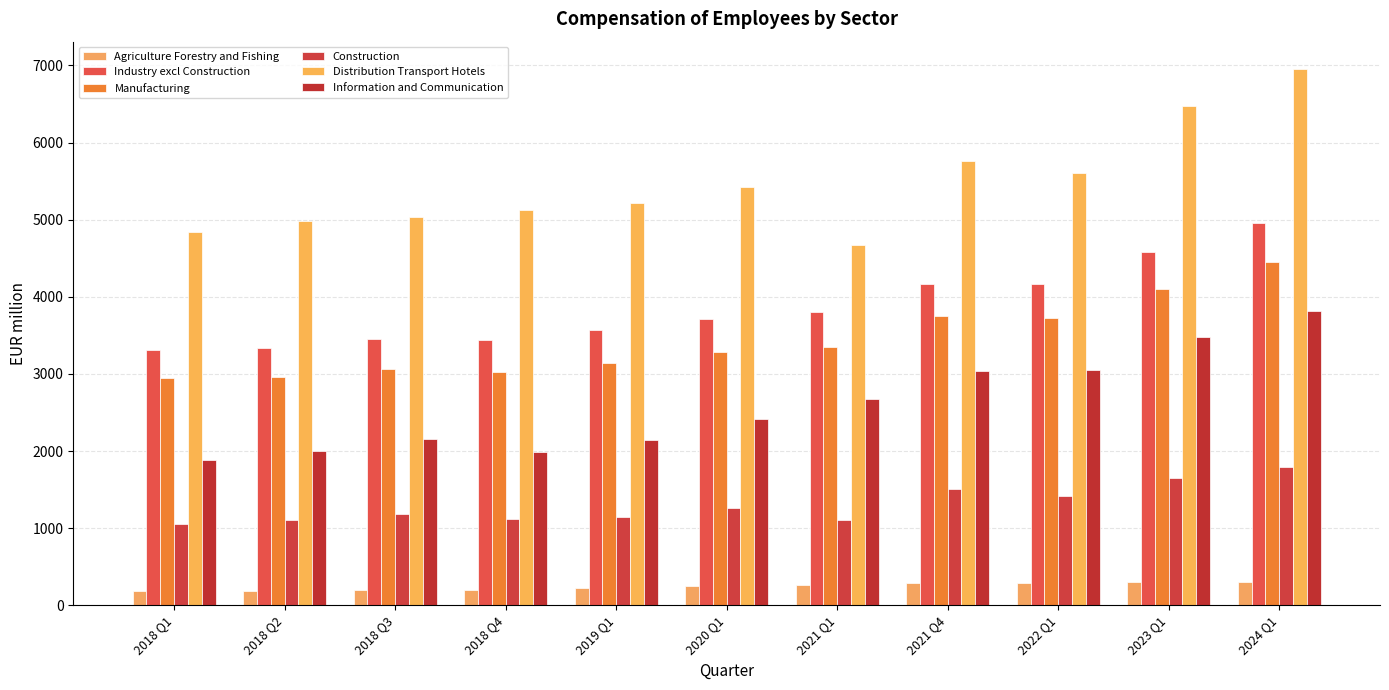

At which category does the chart reach its minimum across all series?

2018 Q1